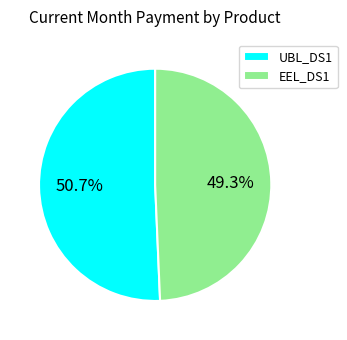

Do EEL_DS1 and UBL_DS1 together represent more than half of the pie?

Yes